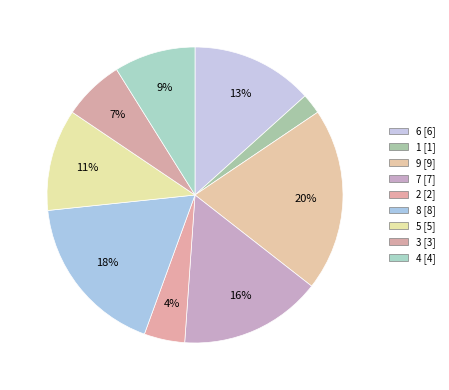

How many segments does this pie chart have?

9